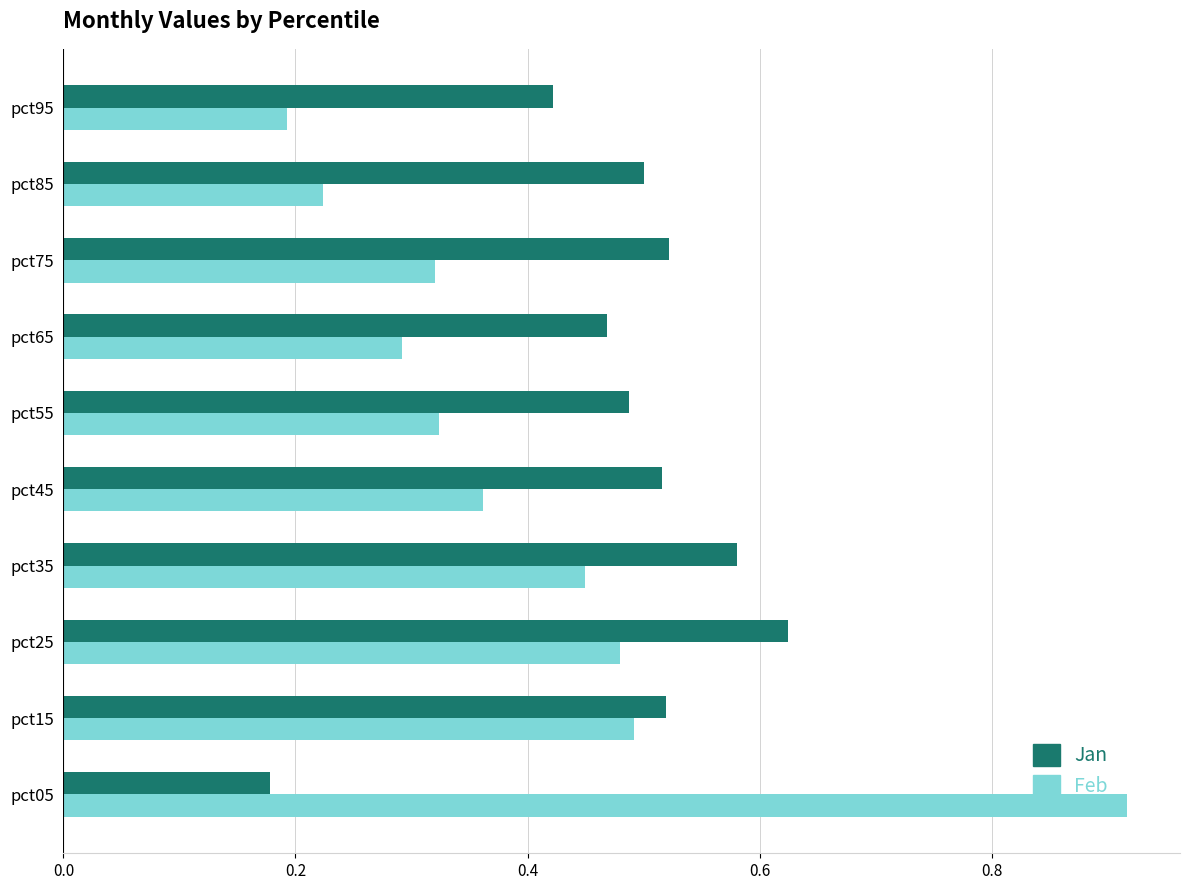

At how many categories does at least one series exceed 0?

10